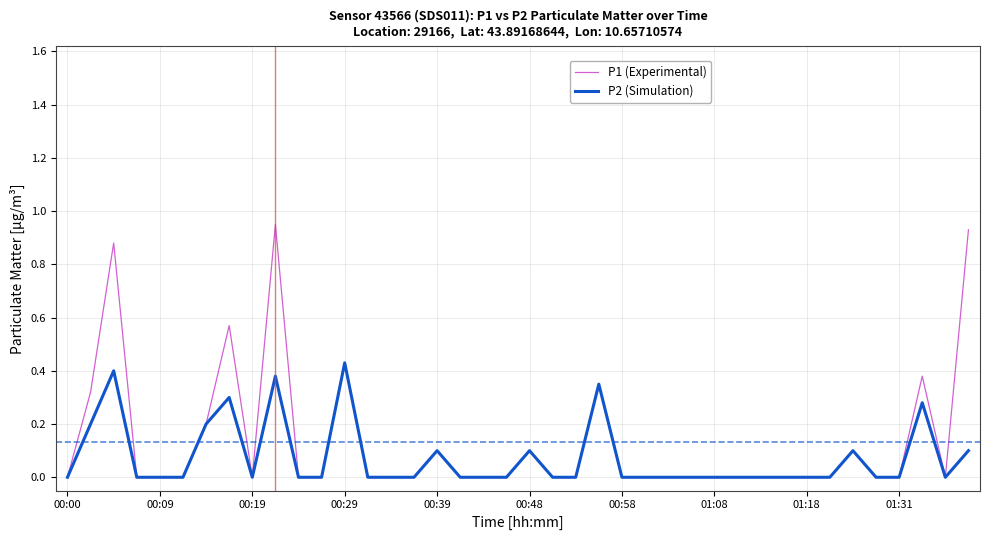

List the series in order of their peak value, lowest first.

P2 (Simulation), P1 (Experimental)